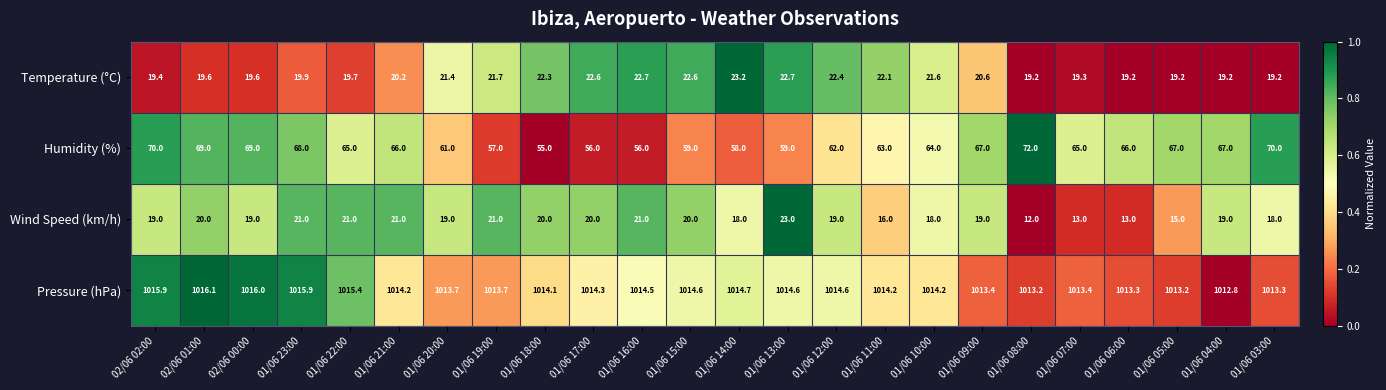

The Wind Speed (km/h) series shows 21.0 at 01/06 23:00. True or false?

True